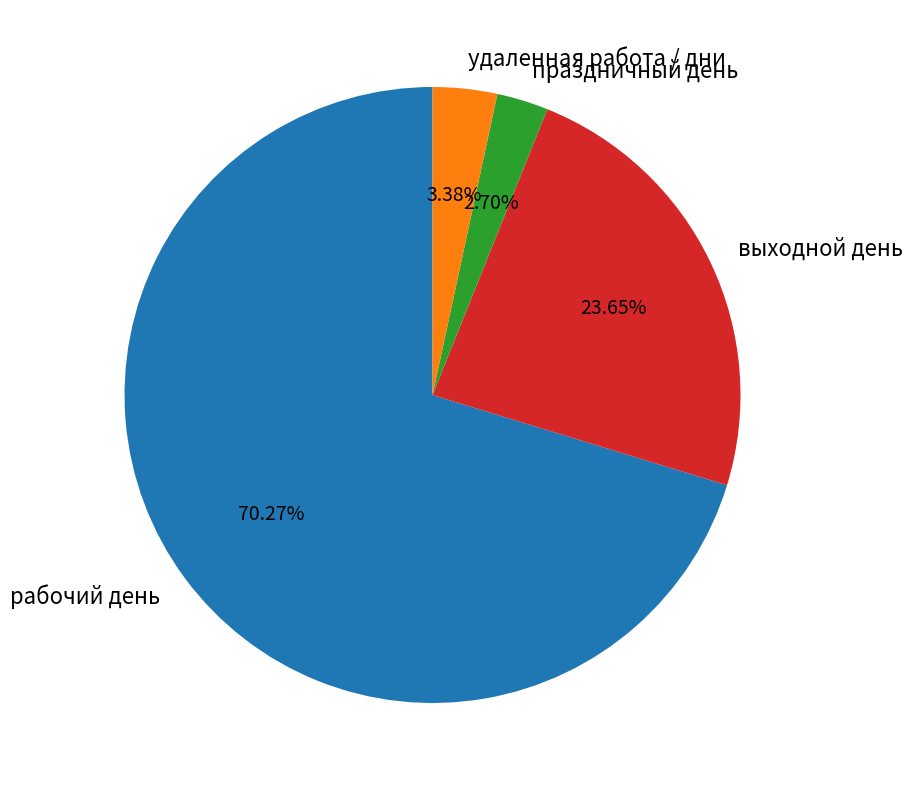

Is there any slice that represents more than half of the pie?

Yes